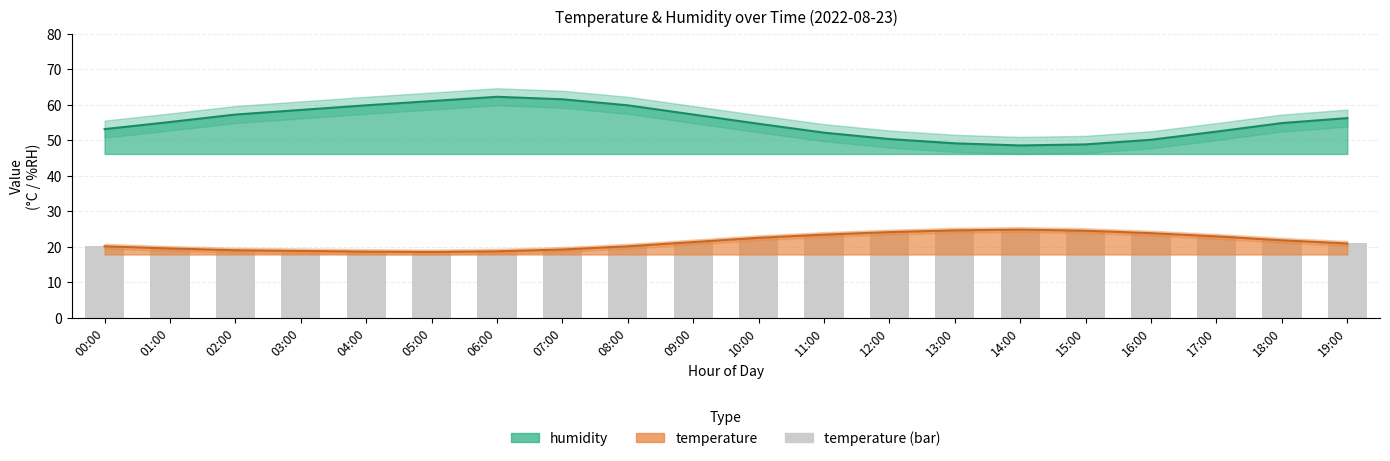

At which label does the data first exceed 21?

09:00